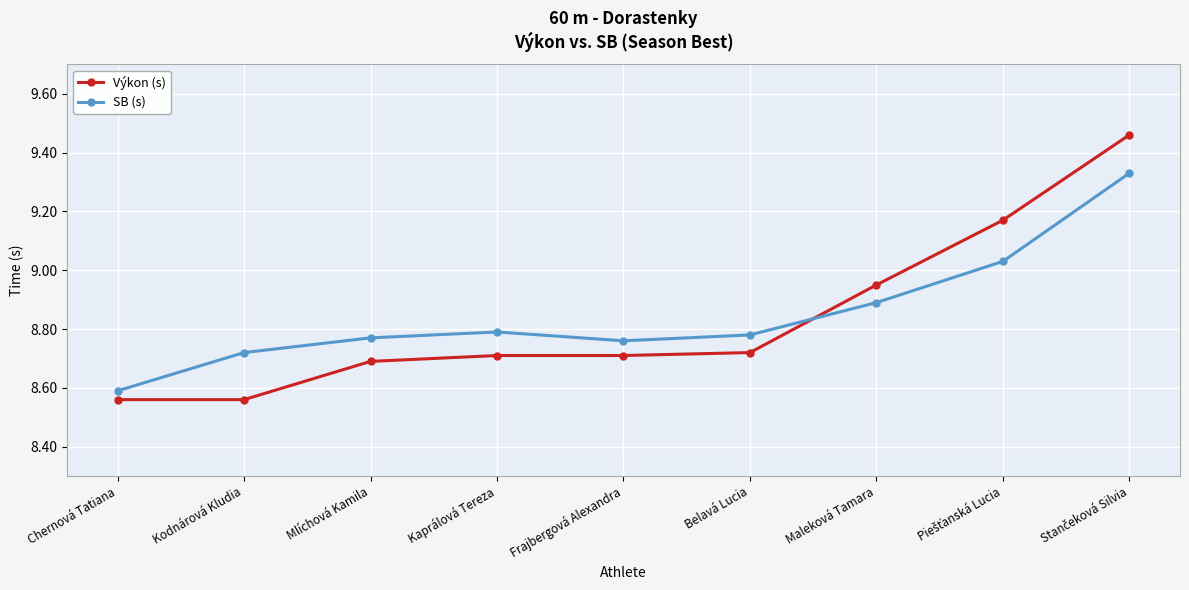

What is the difference between the second highest and minimum values in the Výkon (s) series?

0.6